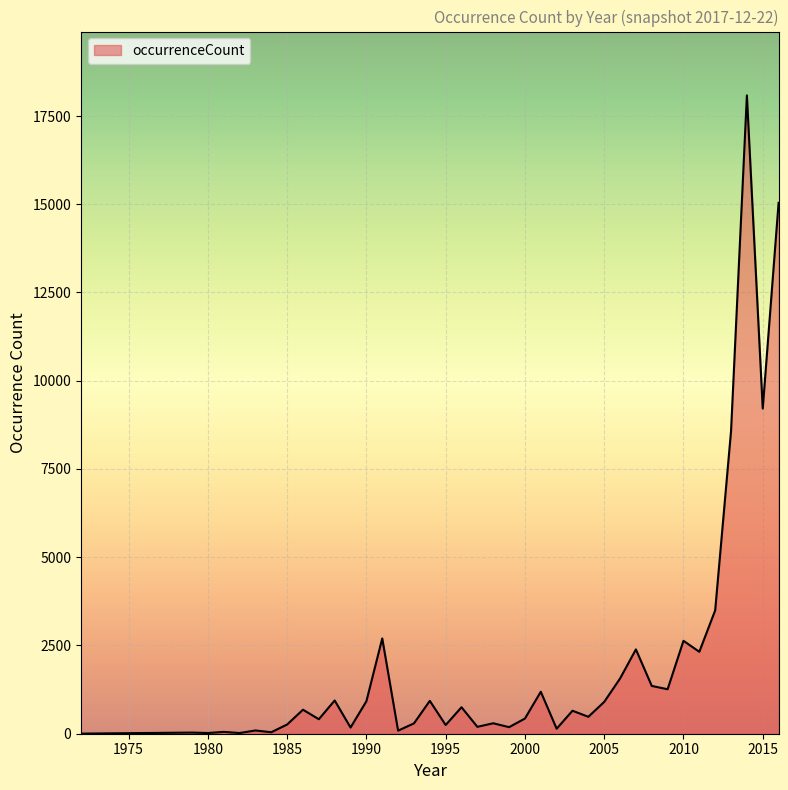

What is the greatest value displayed?

18084